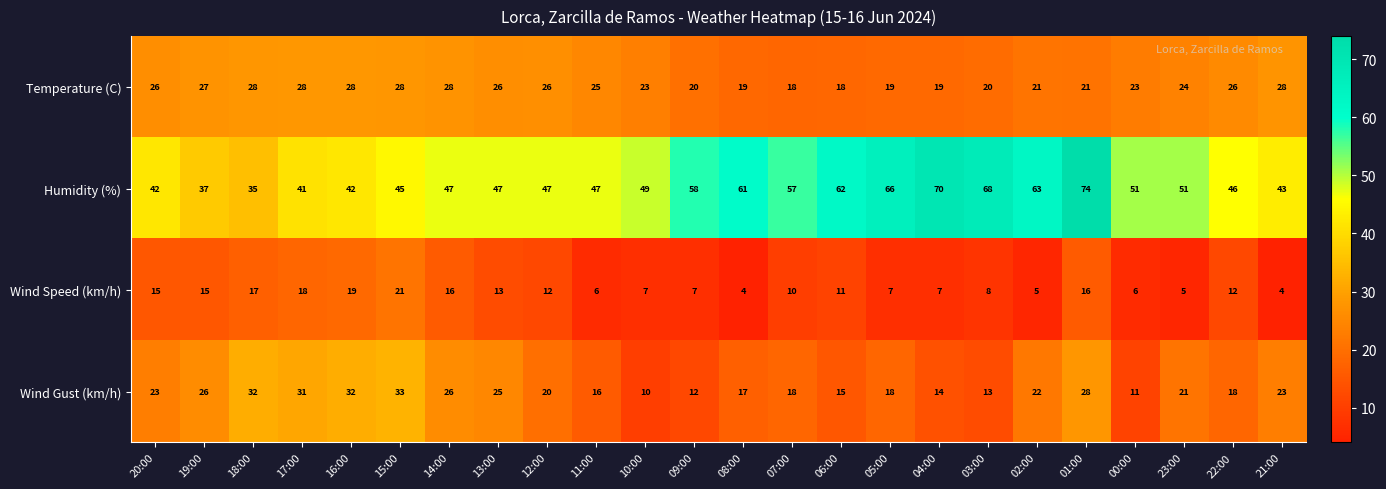

Where does the Temperature (C) series first go above 25?

20:00